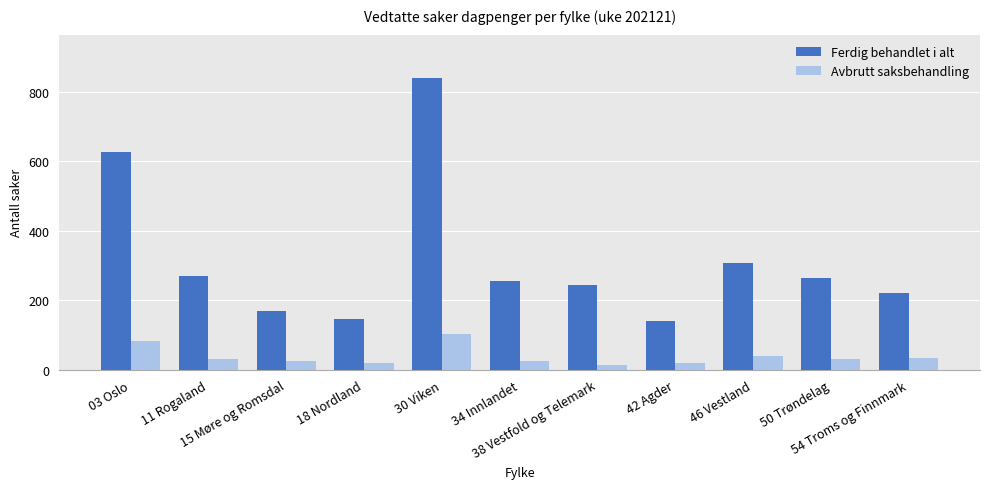

What is the greatest value displayed?

839